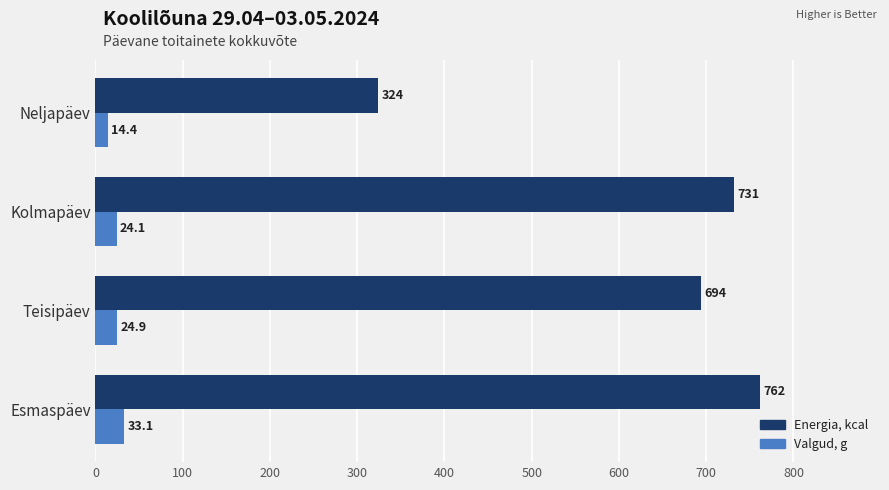

Which series has the largest range (max minus min)?

Energia, kcal